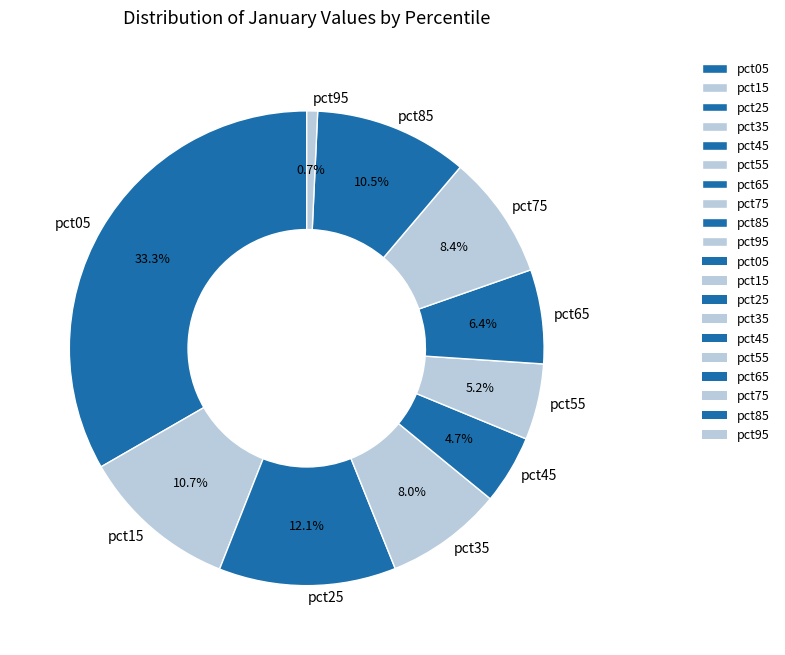

To the nearest percent, what portion does pct35 represent?

8%